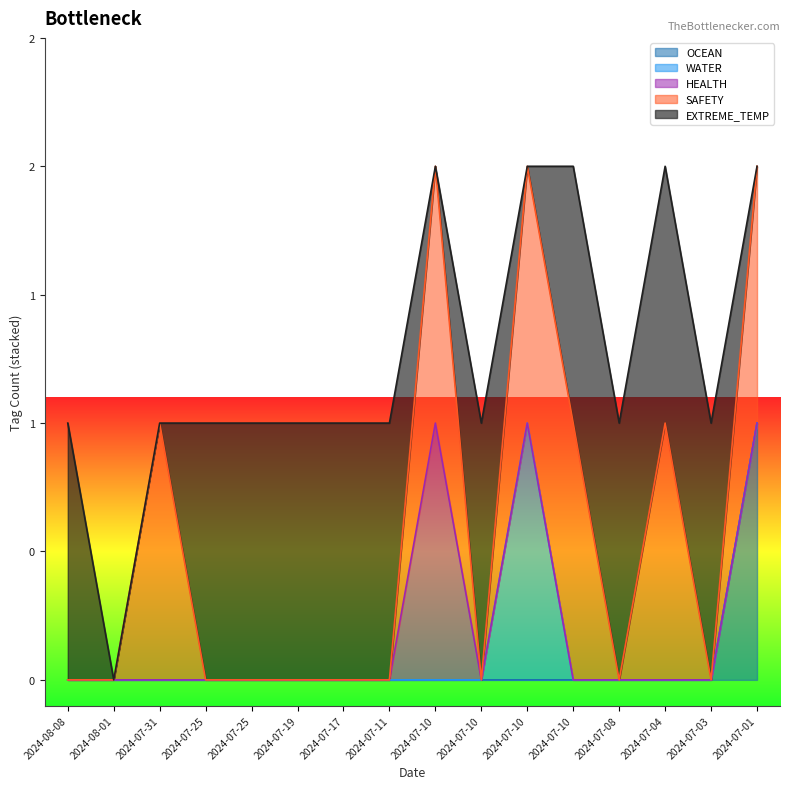

Which label corresponds to the largest value in the chart?

2024-07-01